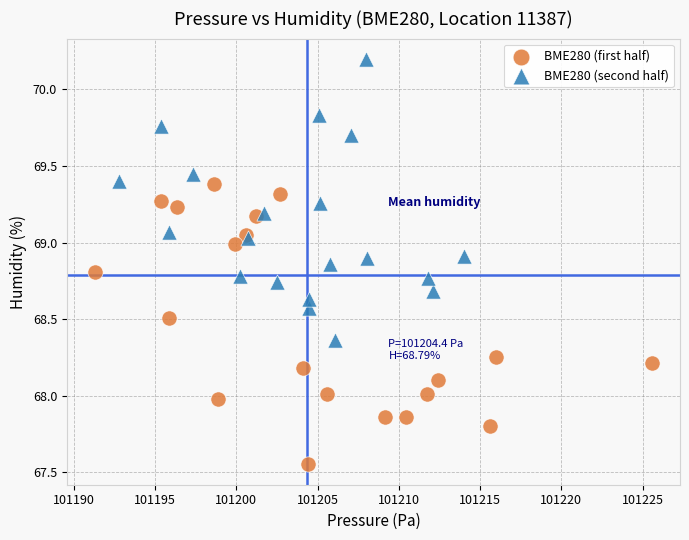

Which series reaches the maximum Y coordinate?

BME280 (second half)